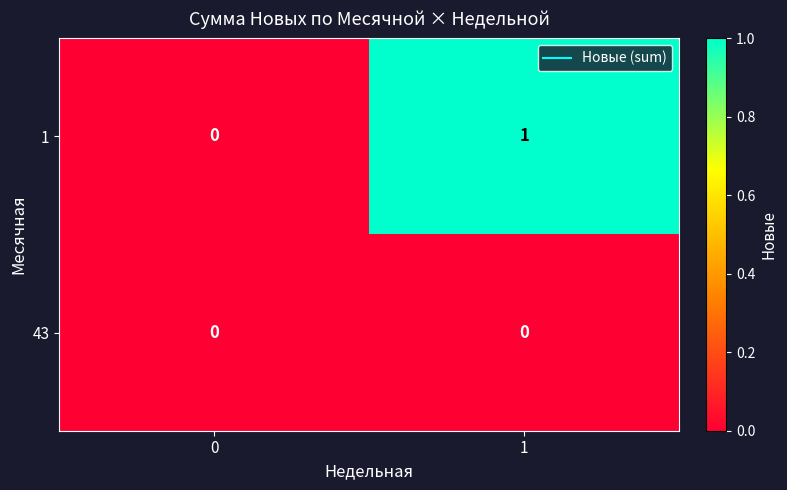

Reading left to right, transcribe all the data shown in this chart.

1: 0=0	1=1
43: 0=0	1=0